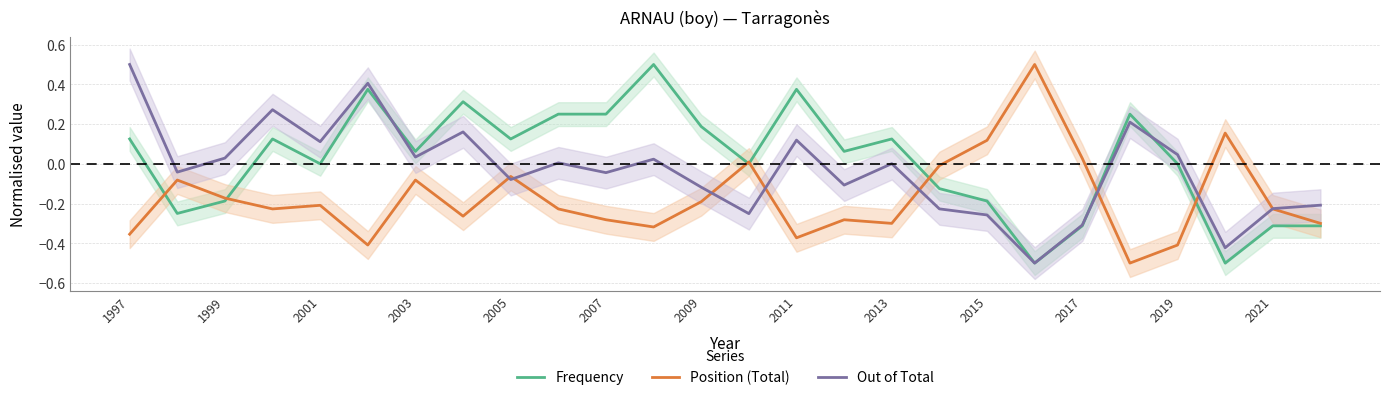

What is the maximum value for Position (Total)?

0.5